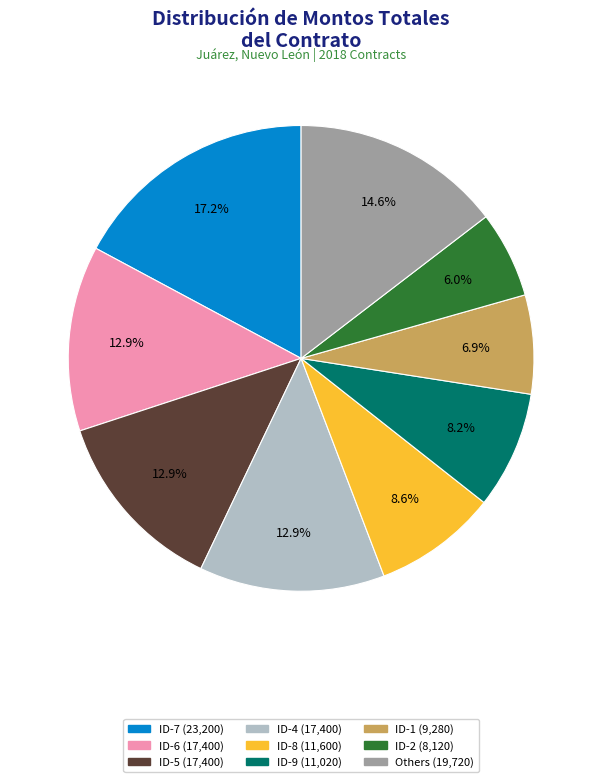

Is there any slice that represents more than half of the pie?

No